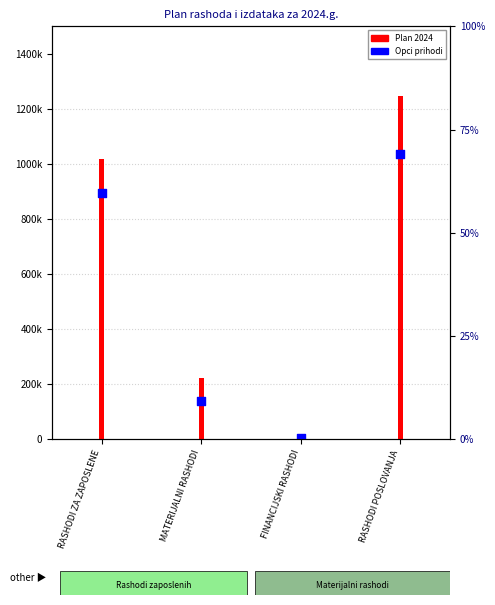

Which series reaches the maximum Y coordinate?

Plan 2024